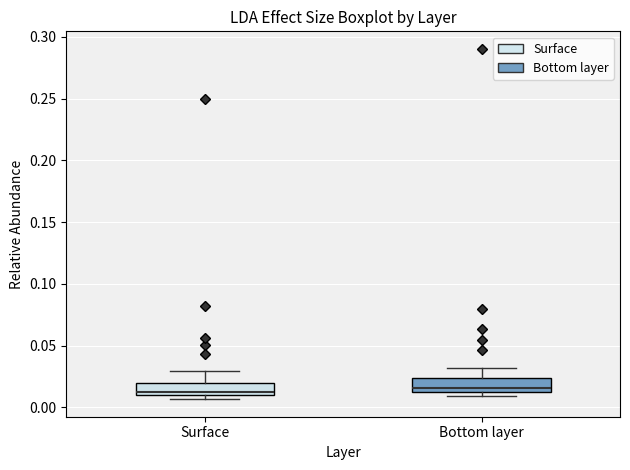

Reading left to right, read every box against the y-axis: the position of its median line, the range the box covers, and the ends of its whiskers. The values are not printed on the chart, so give them approximately, as read against the axis.

Surface: median 0.015, box 0.010 to 0.020, whiskers 0.005 to 0.030
Bottom layer: median 0.015 (just above the box's lower edge), box 0.015 to 0.025, whiskers 0.010 to 0.030